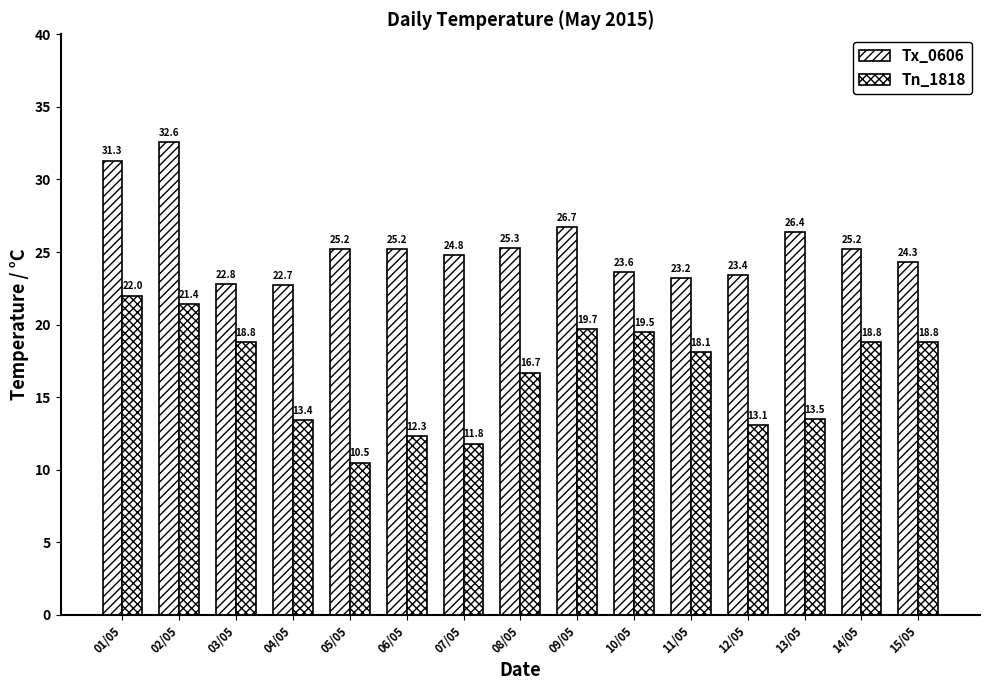

What is the difference between the Tx_0606 values at 07/05 and 03/05?

2.0